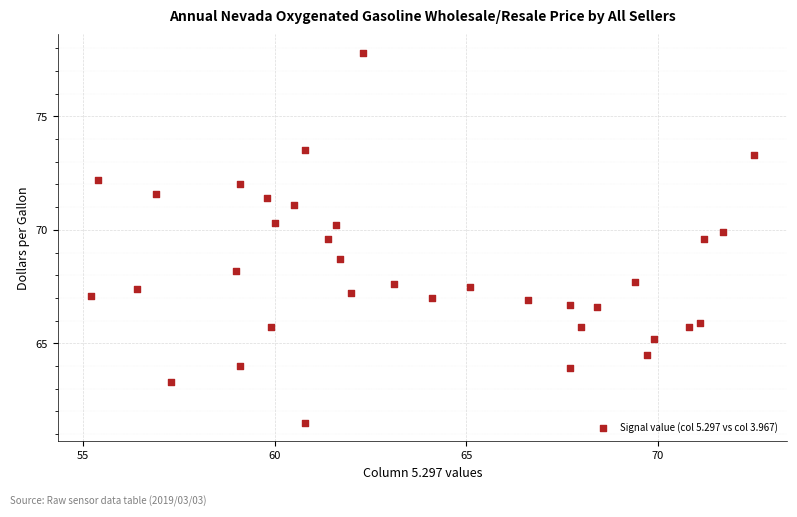

What Y value in the scatter plot is closest to 69?

68.7